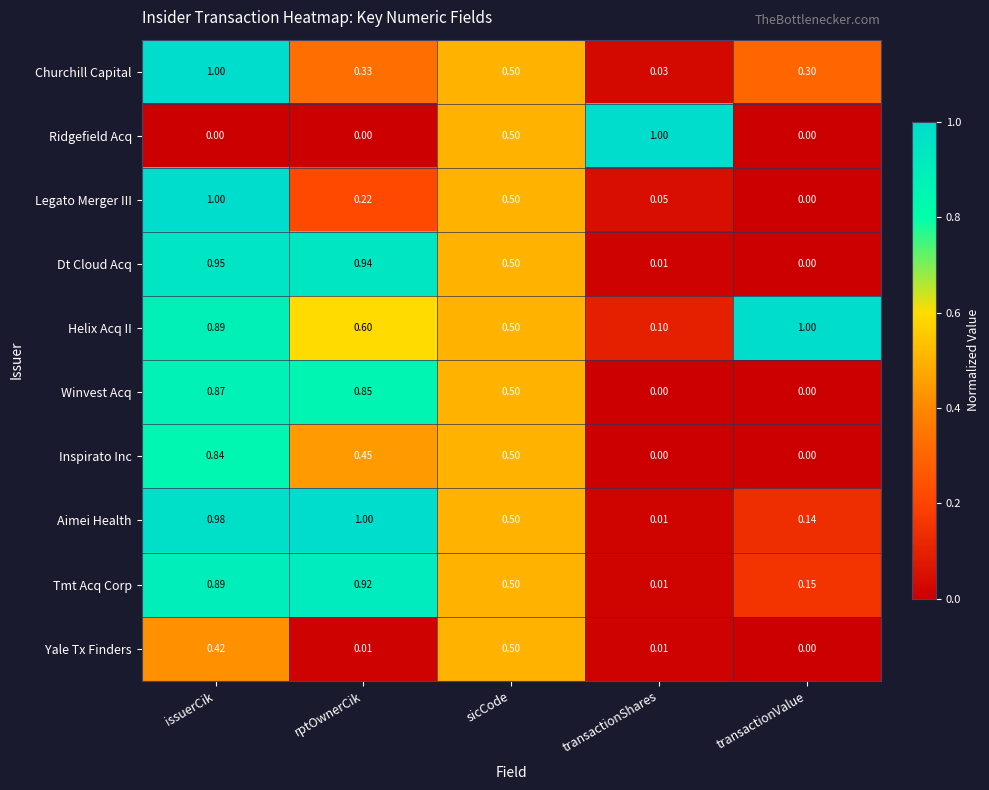

At which category is the sum across all series the highest?

issuerCik